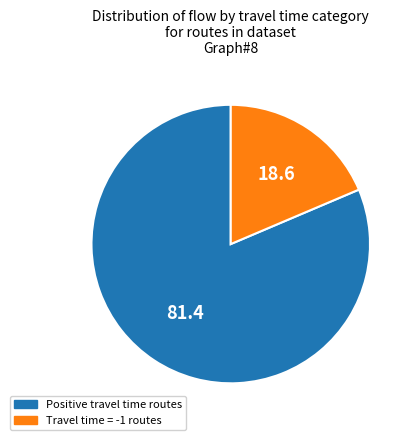

Count the number of slices in the pie.

2